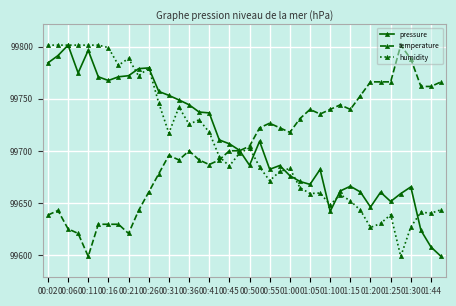

Which series ends up on top after the final intersection of pressure and humidity?

humidity